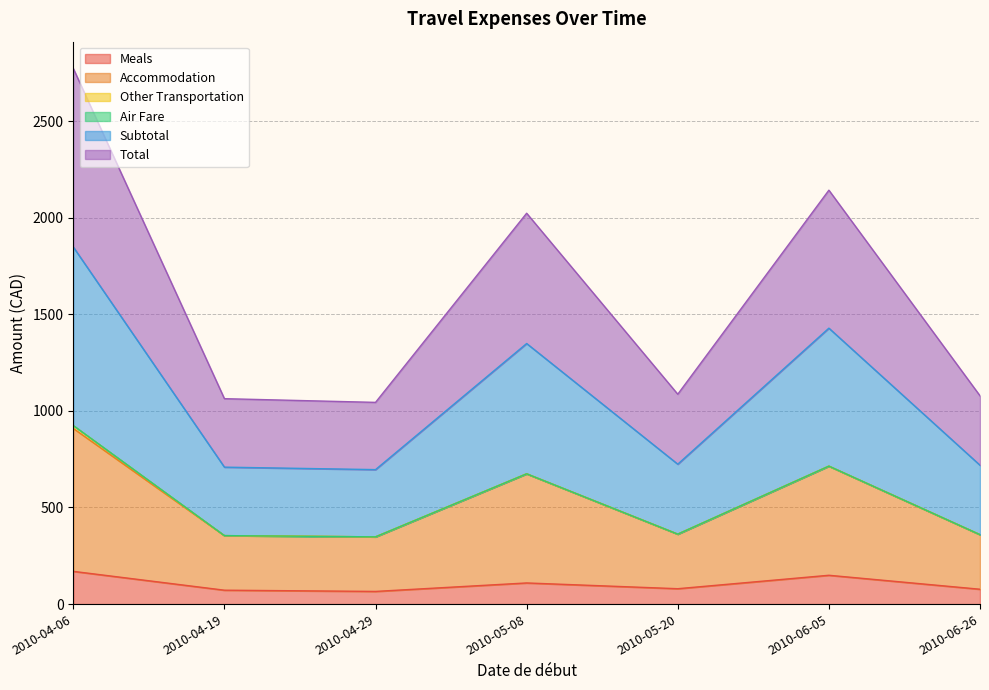

What is the difference between the Total values at 2010-05-20 and 2010-06-05?

352.1